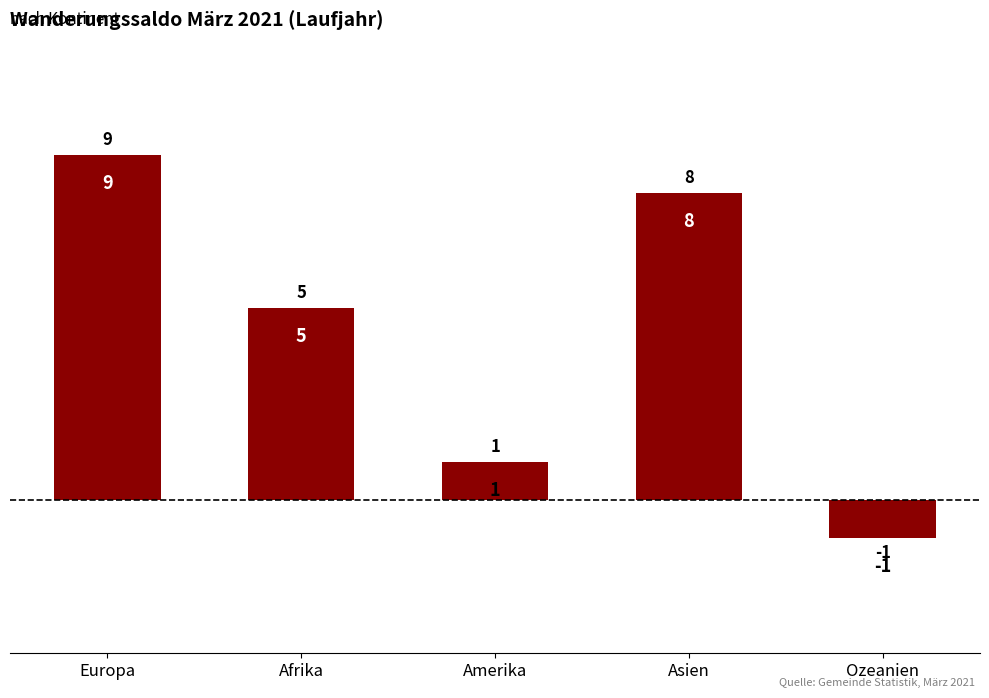

The value at Europa is 9. True or false?

True